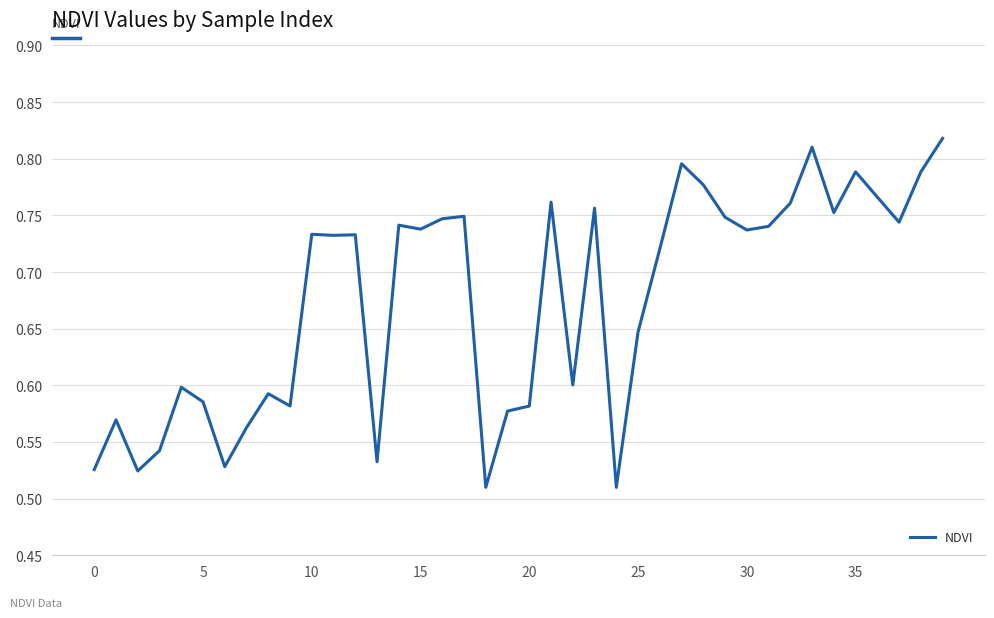

What is the difference between the maximum and minimum values?

0.3